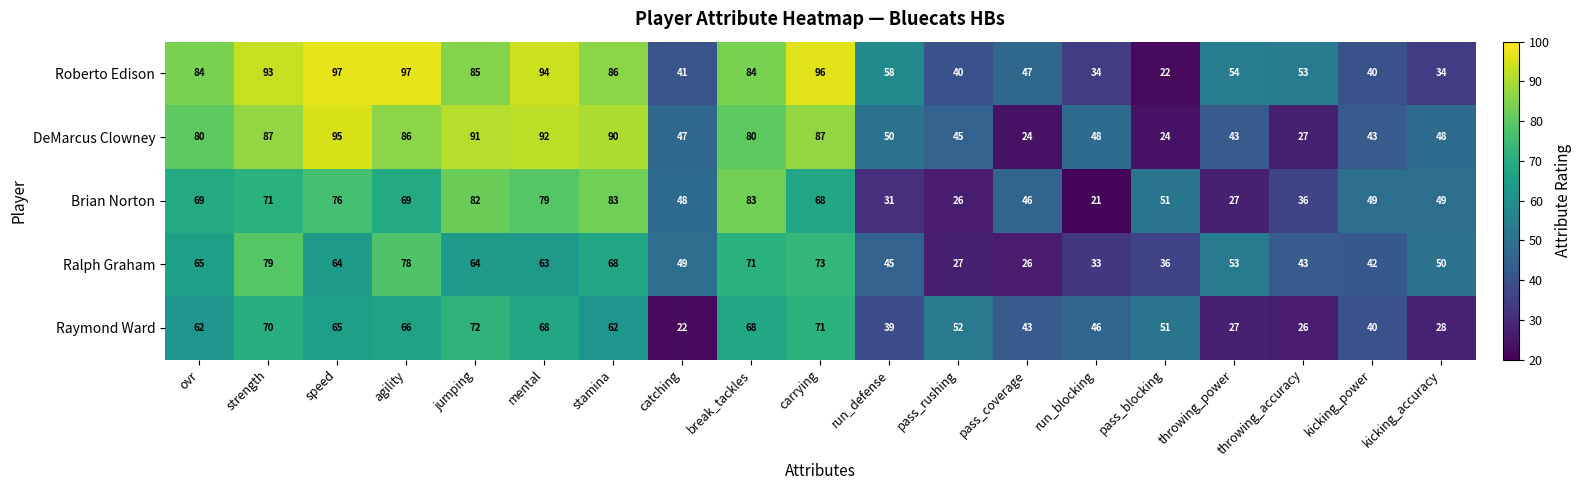

Rank the series at throwing_accuracy from highest to lowest value.

Roberto Edison, Ralph Graham, Brian Norton, DeMarcus Clowney, Raymond Ward